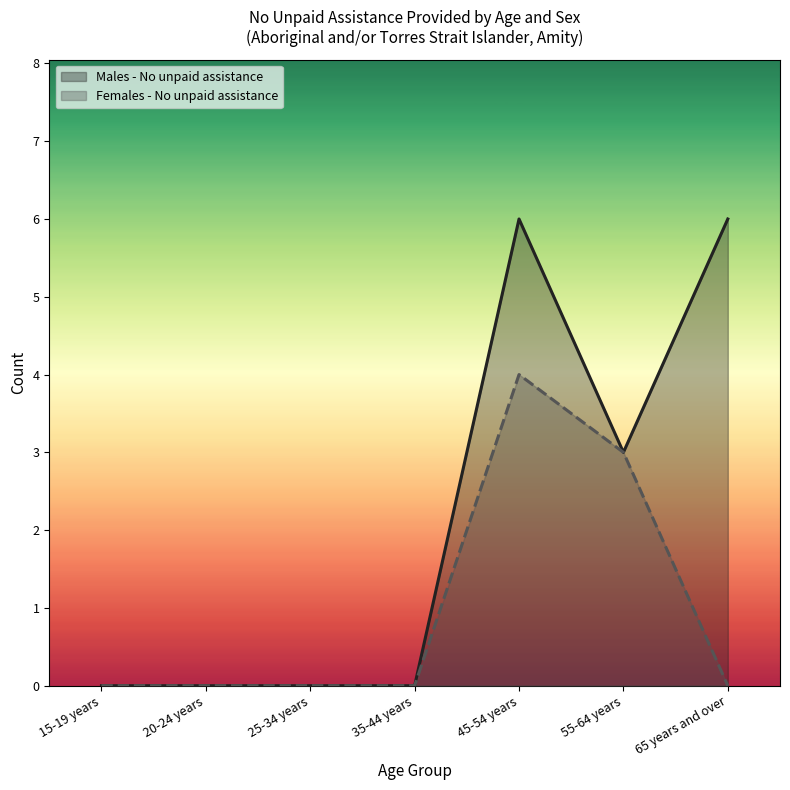

How many lines are shown in the chart?

2